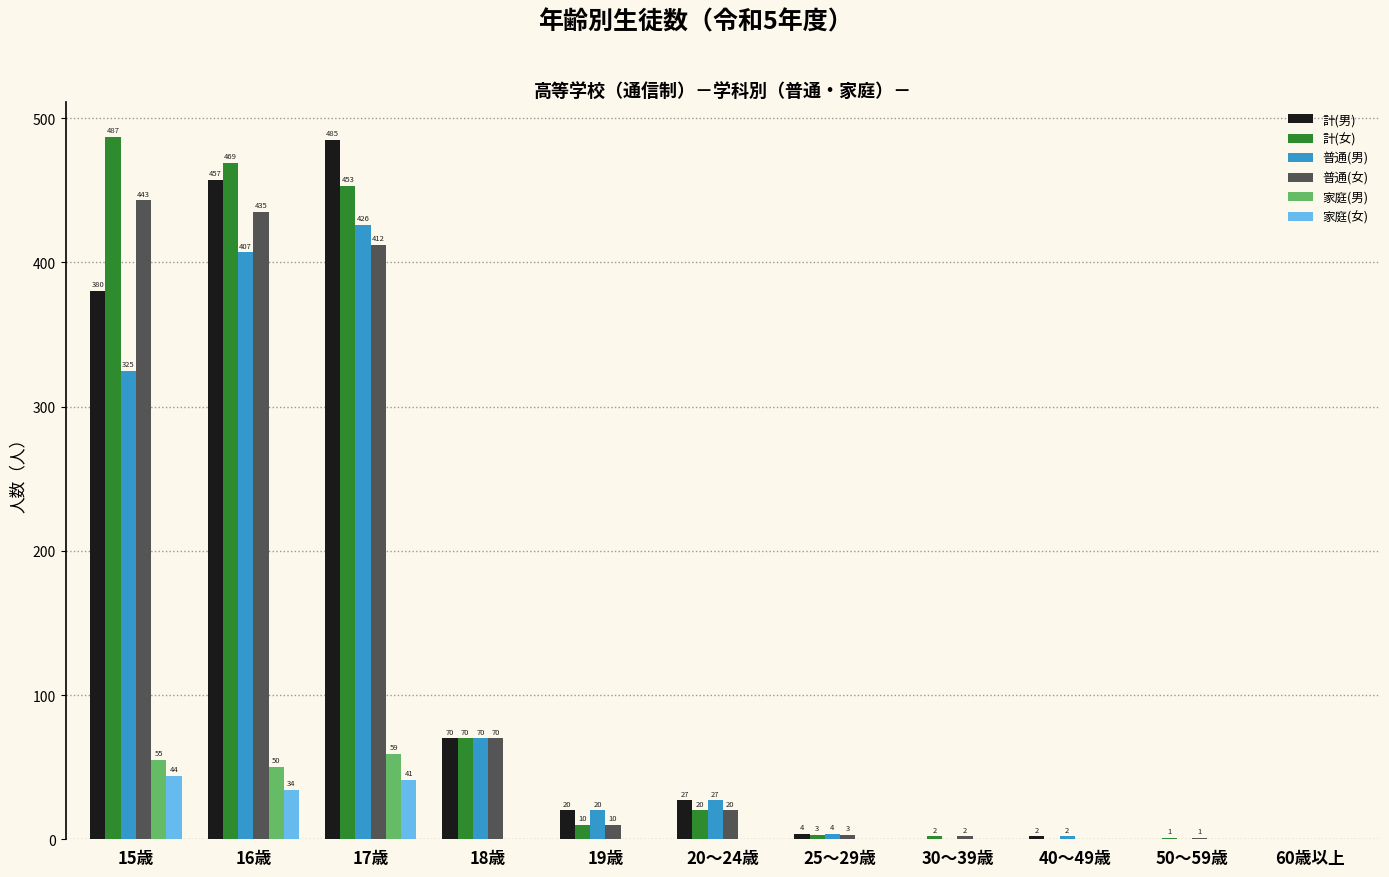

Count the number of data series in this chart.

6